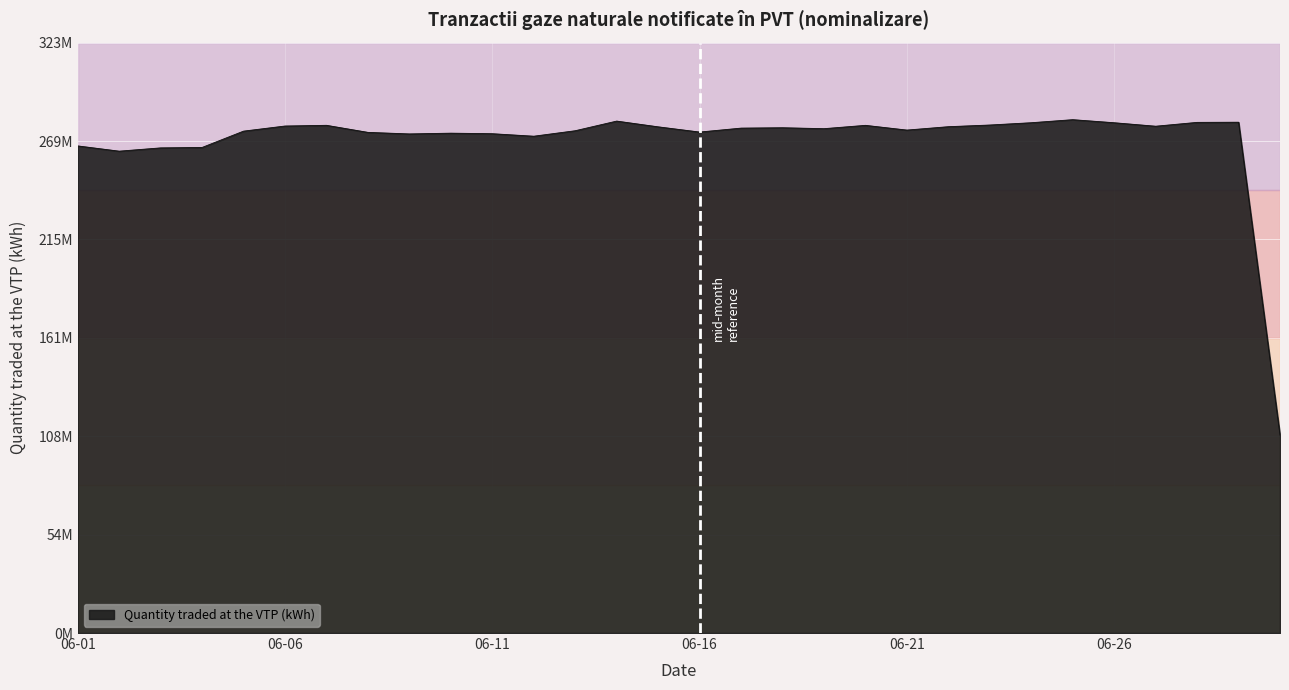

What is the sum of all values?

8070637610.5